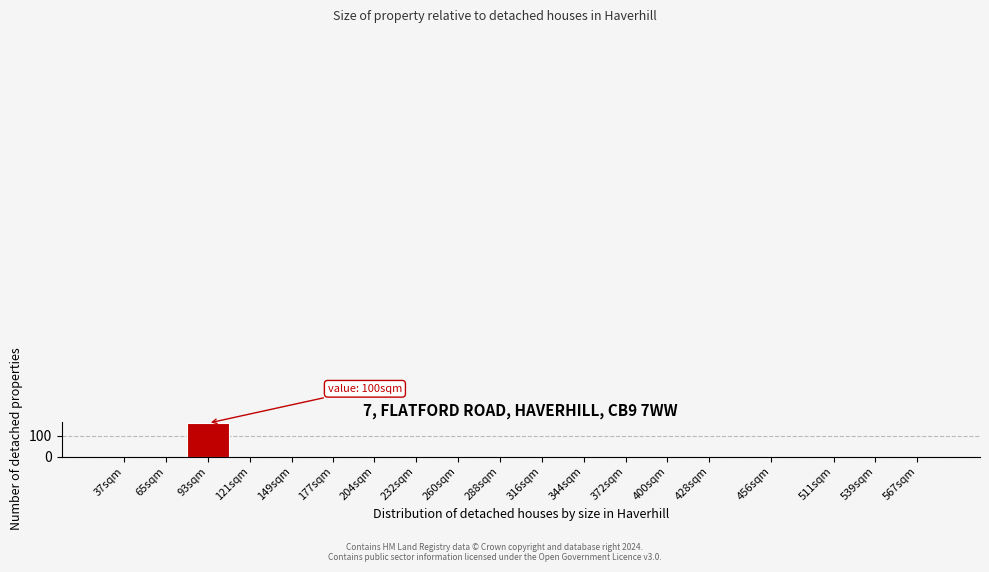

Reading left to right, what are all the values shown in this chart?

37sqm=0	65sqm=0	93sqm=160	121sqm=0	149sqm=0	177sqm=0	204sqm=0	232sqm=0	260sqm=0	288sqm=0	316sqm=0	344sqm=0	372sqm=0	400sqm=0	428sqm=0	456sqm=0	511sqm=0	539sqm=0	567sqm=0